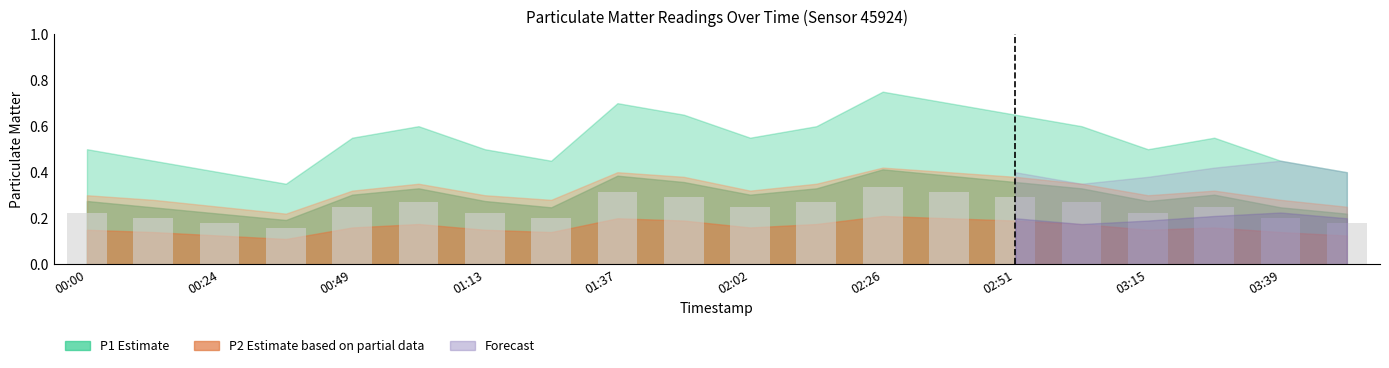

Count the values in the range 0 to 1.

20